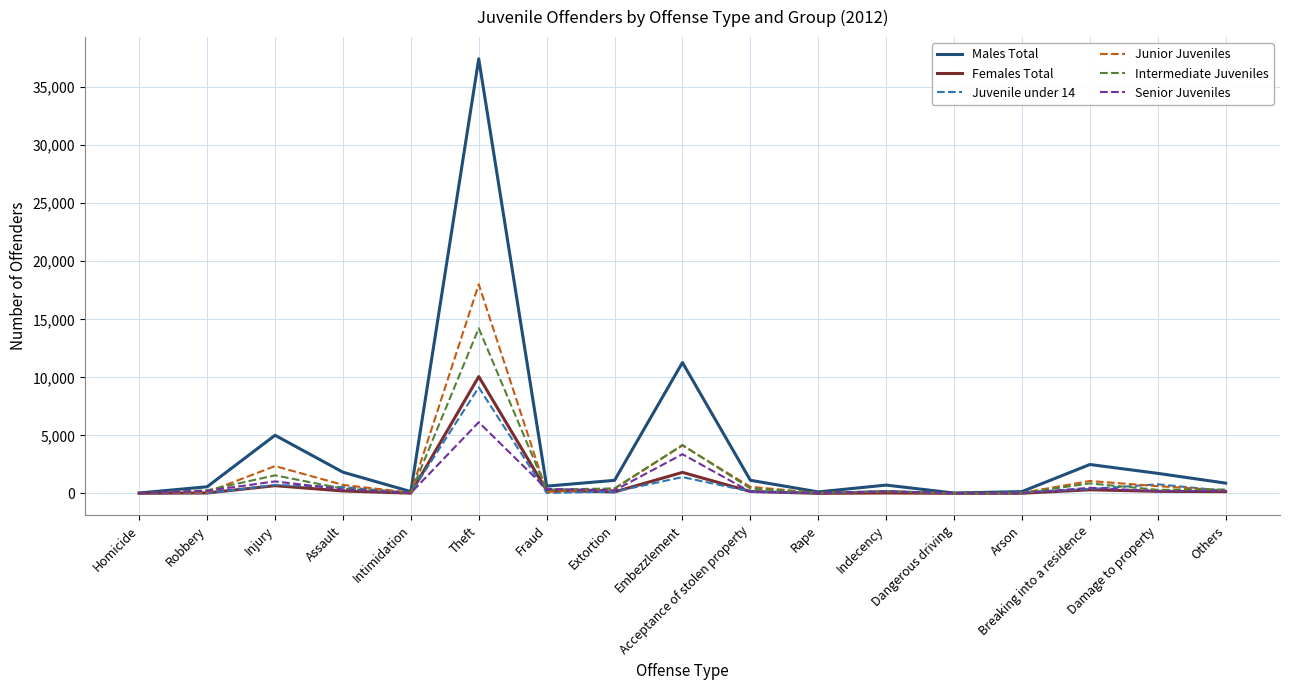

What is the sum of all Males Total values?

65343